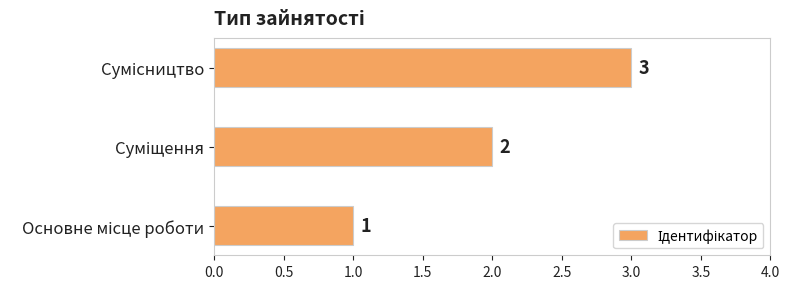

What is the sum of all values?

6